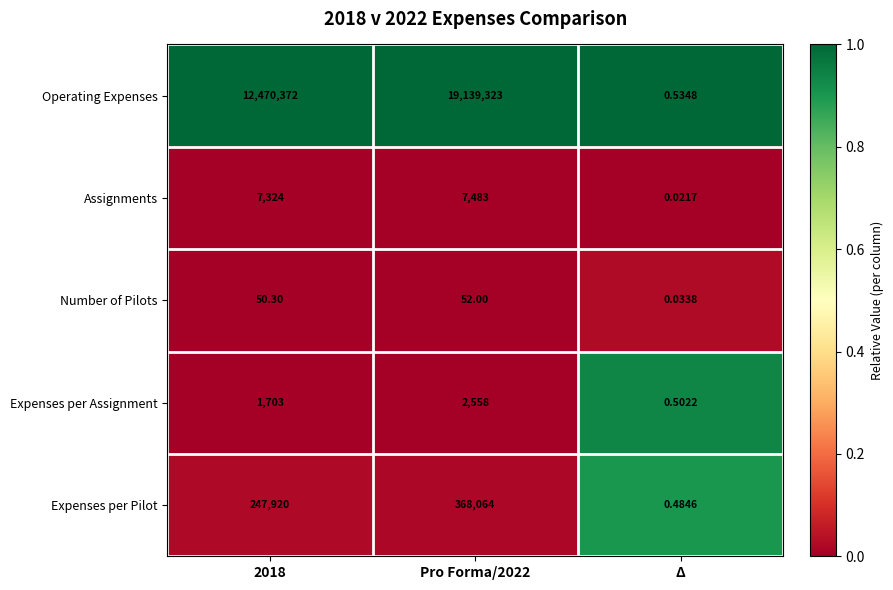

At how many categories does at least one series exceed 0?

3